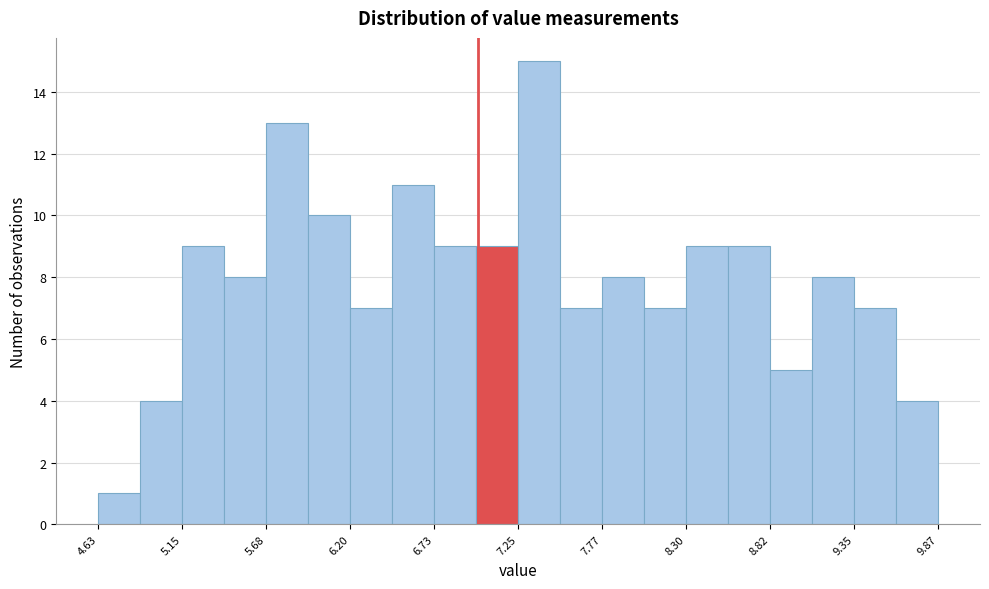

Around what value on the x-axis is the tallest bar? Give the approximate position of its centre, as read against the axis.

7.4